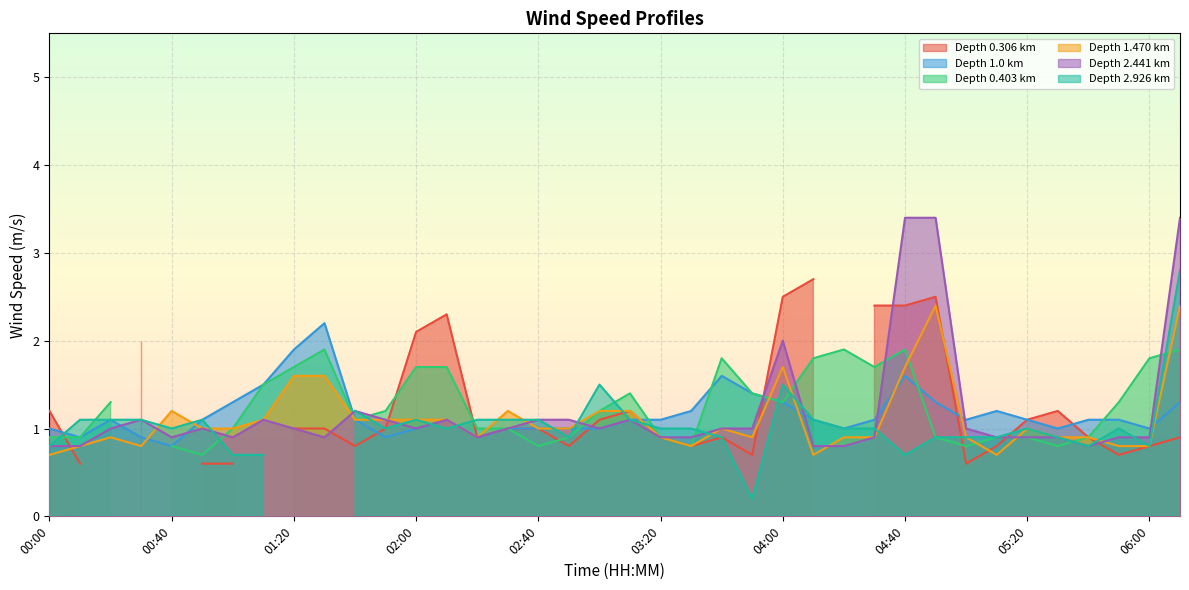

What is the difference between the maximum and minimum values in the 2.441 series?

2.6